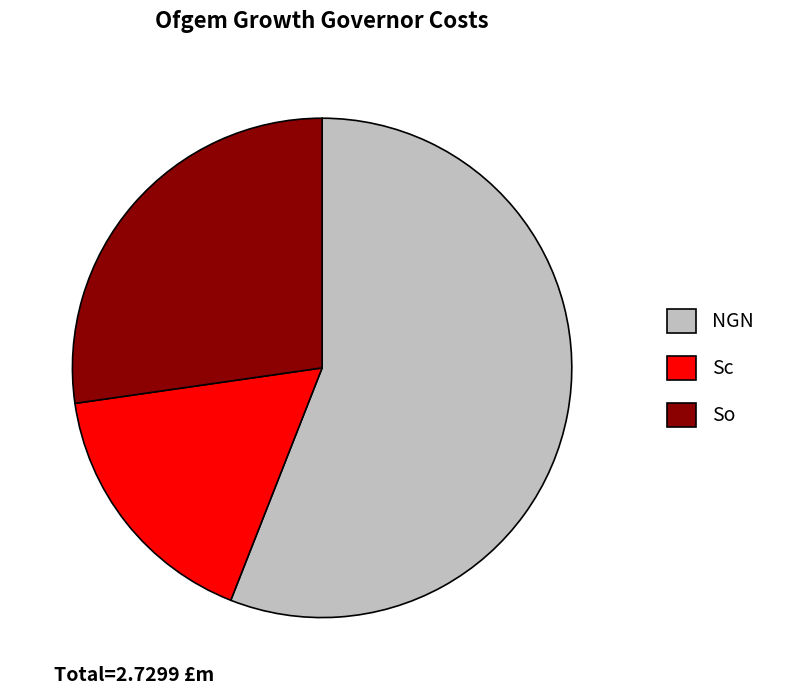

Does any single category account for the majority?

Yes